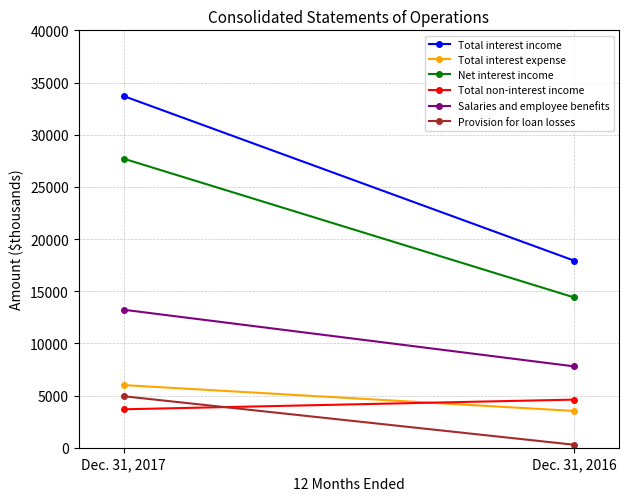

Which series has the largest range (max minus min)?

Total interest income